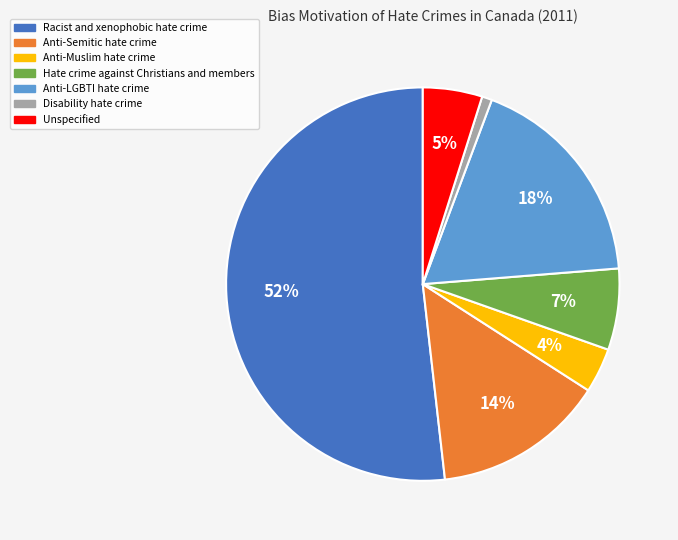

What is the ratio of the value at Hate crime against Christians and members to the value at Racist and xenophobic hate crime?

0.1